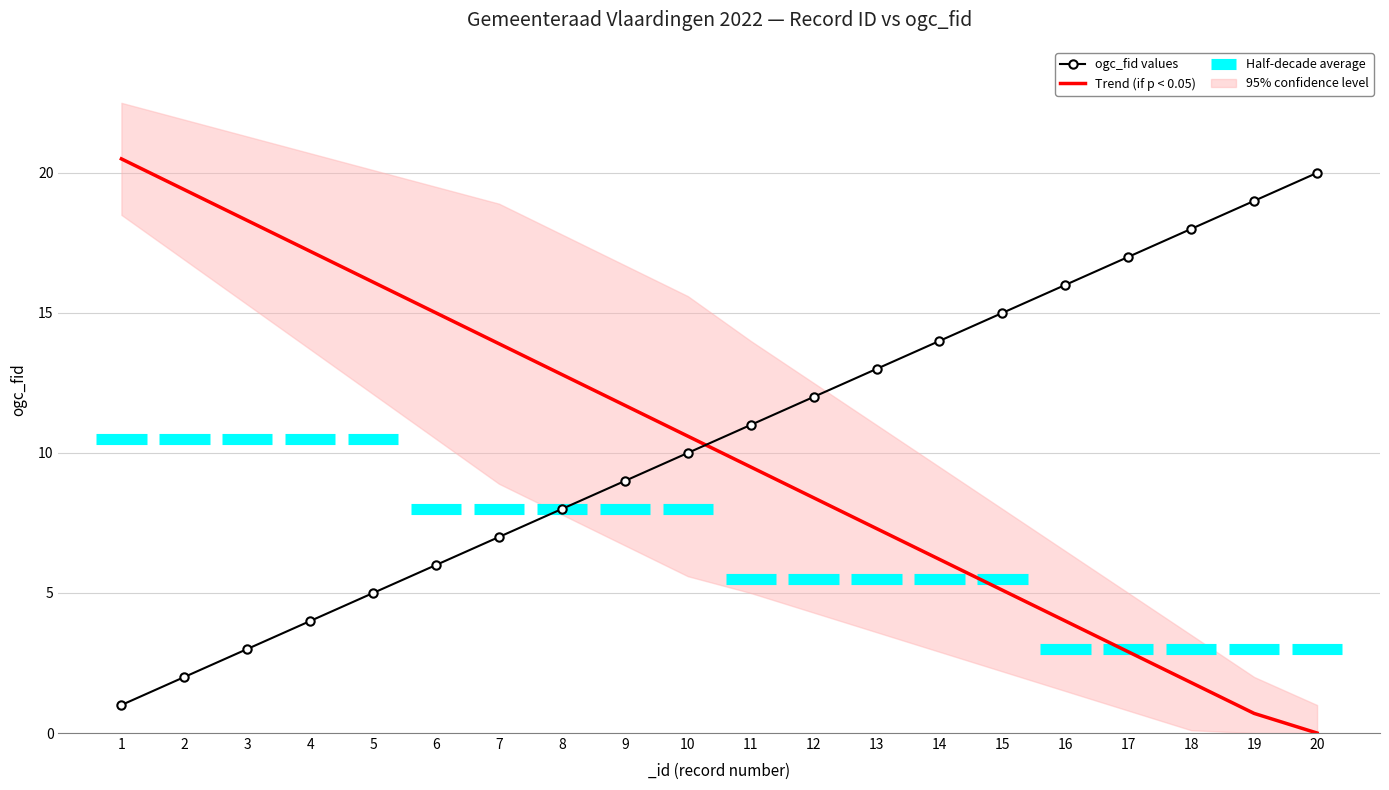

Where is ogc_fid nearest to the value 10?

10